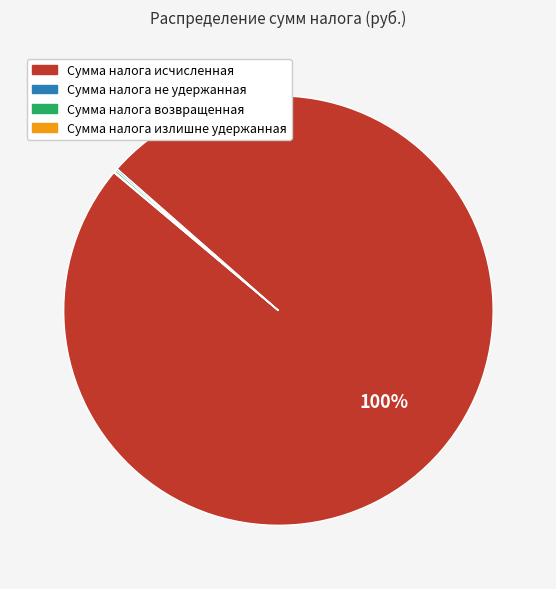

Which slice is the largest?

Сумма налога исчисленная